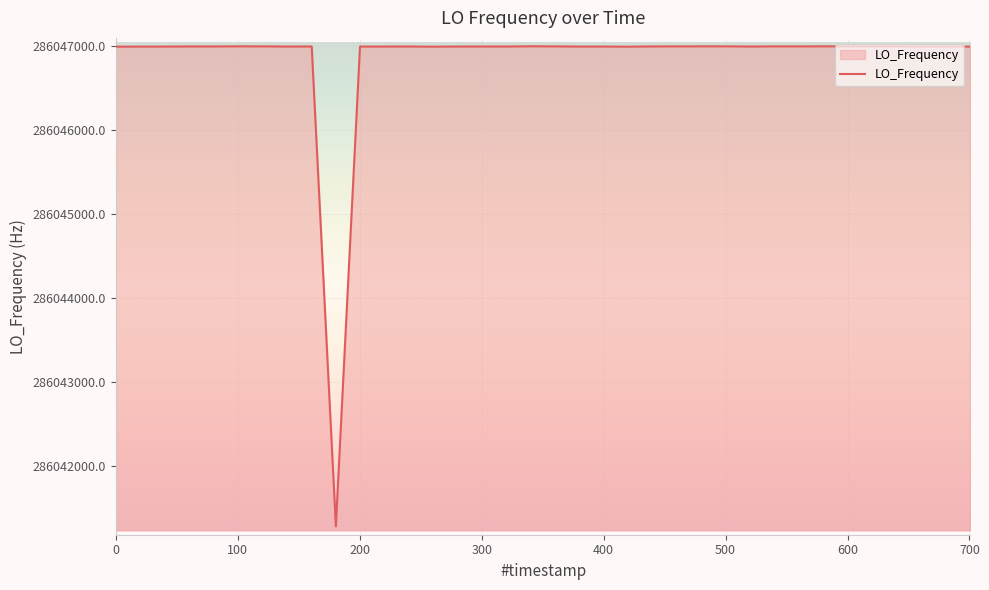

What is the difference between the maximum and minimum values?

5713.9